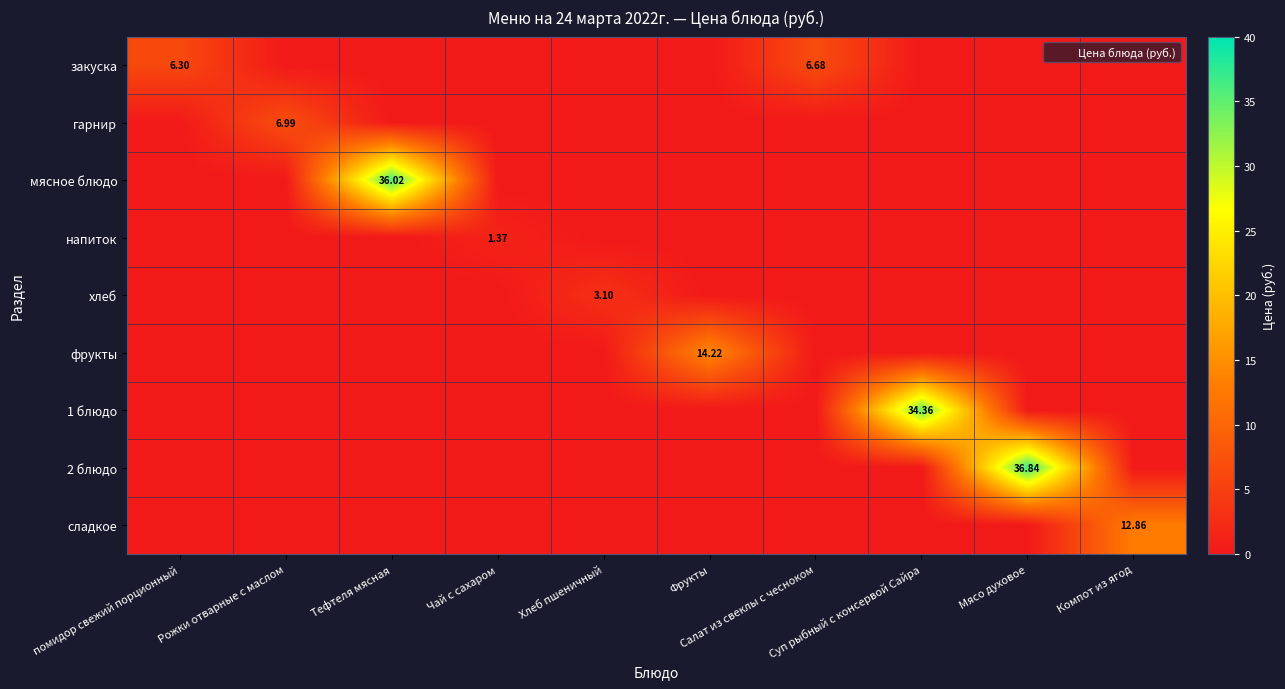

List the labels in order of 2 блюдо value, smallest first.

помидор свежий порционный, Рожки отварные с маслом, Тефтеля мясная, Чай с сахаром, Хлеб пшеничный, Фрукты, Салат из свеклы с чесноком, Суп рыбный с консервой Сайра, Компот из ягод, Мясо духовое